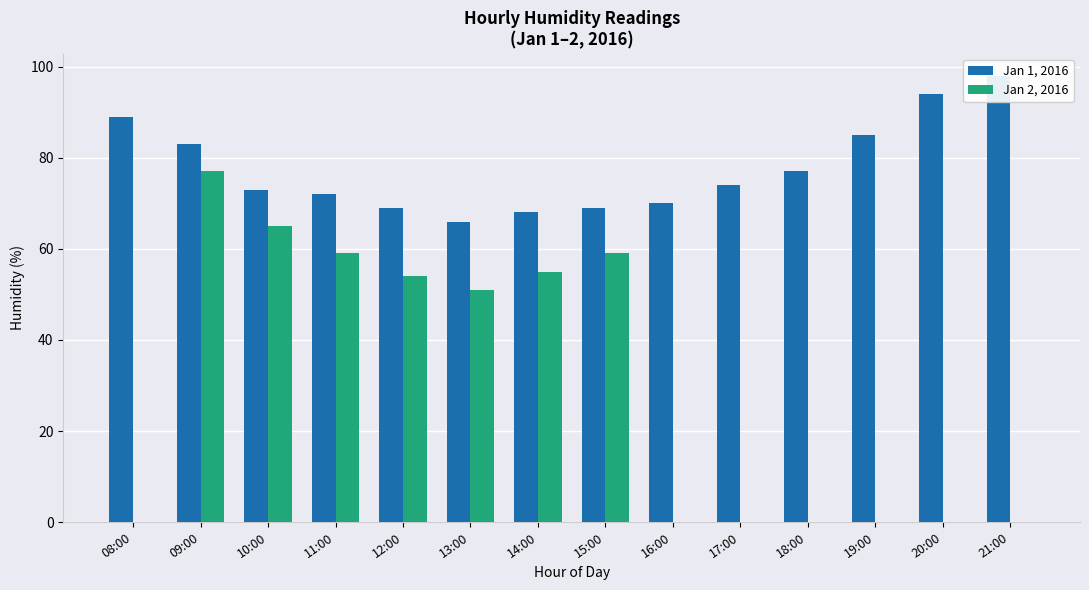

What is the average value of the Jan 2, 2016 series?

30